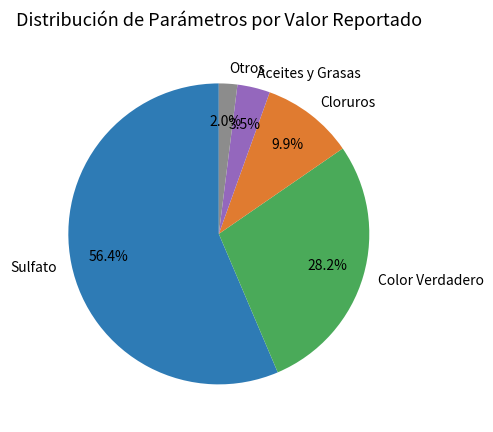

Is the sum of Aceites y Grasas and Cloruros greater than half?

No